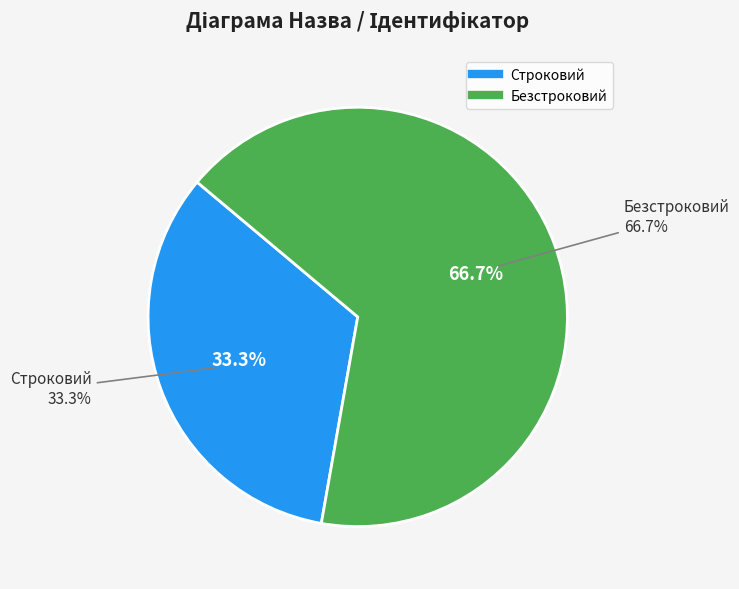

Is it true that Строковий is 23% of the pie?

False